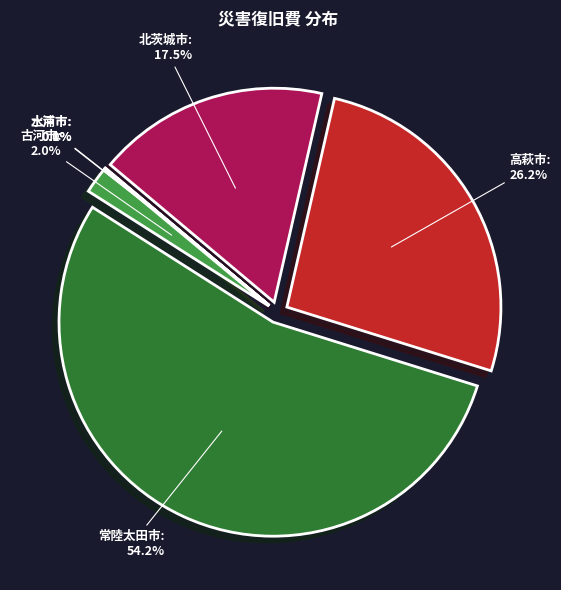

To the nearest percent, what percentage of the pie is 常陸太田市?

54%